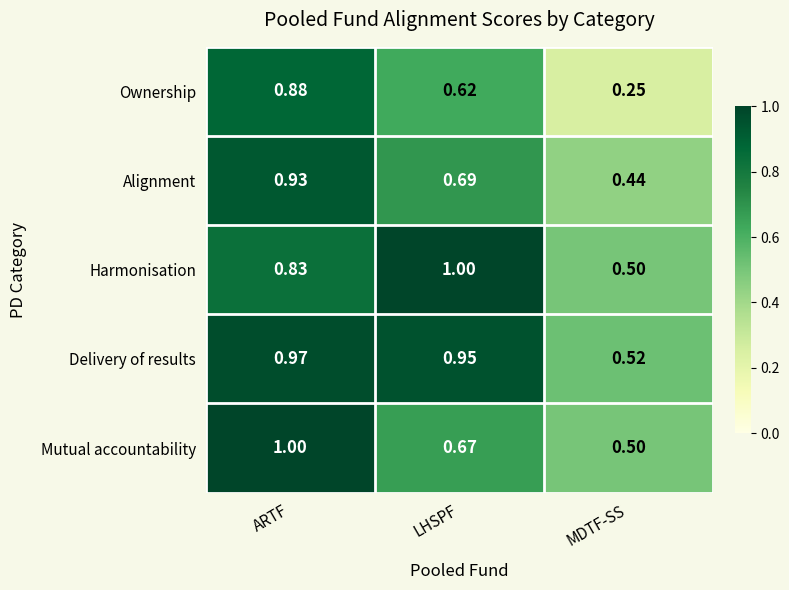

Which series has the largest total across all categories?

Delivery of results